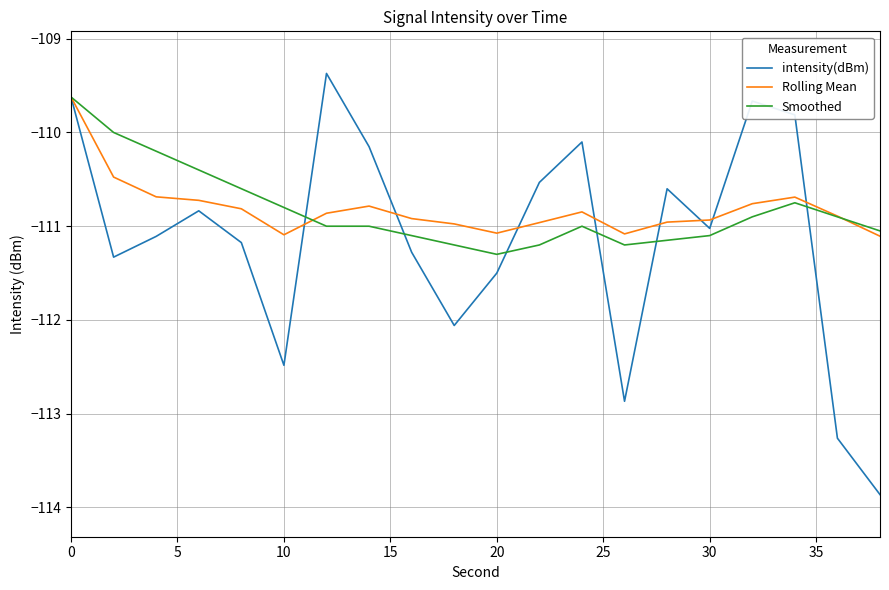

What is the highest value of the Smoothed series?

-109.6